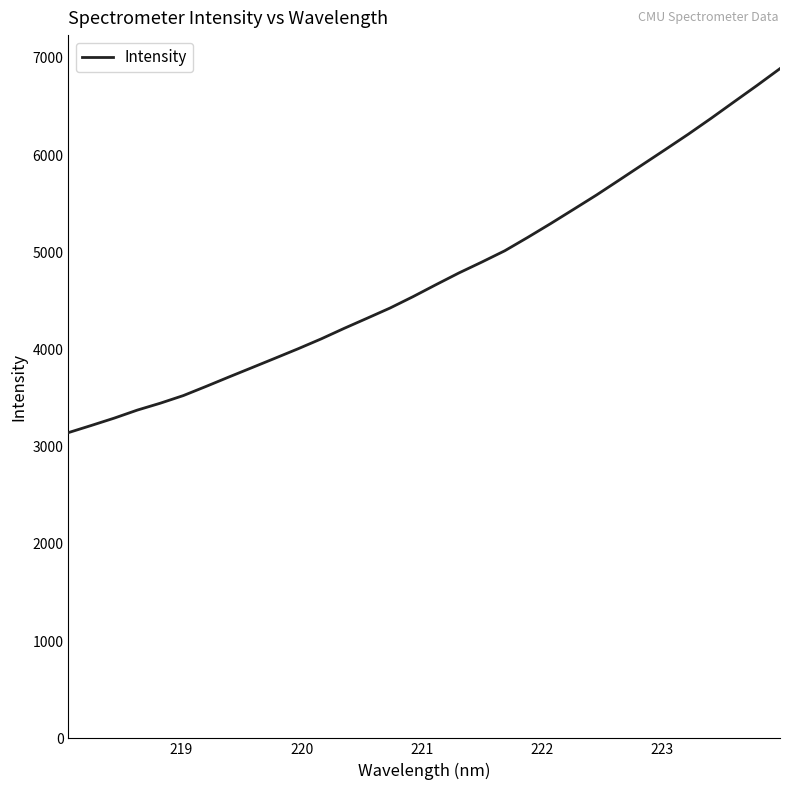

Count the number of categories in the chart.

32